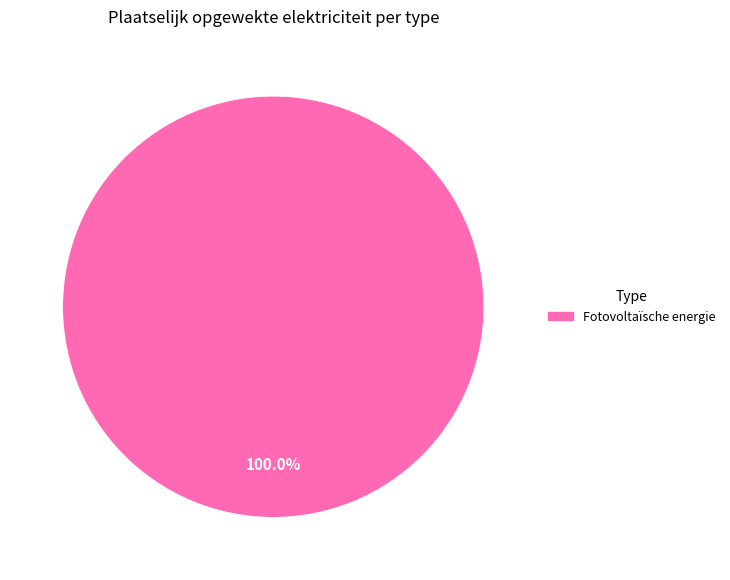

Count the number of slices in the pie.

1